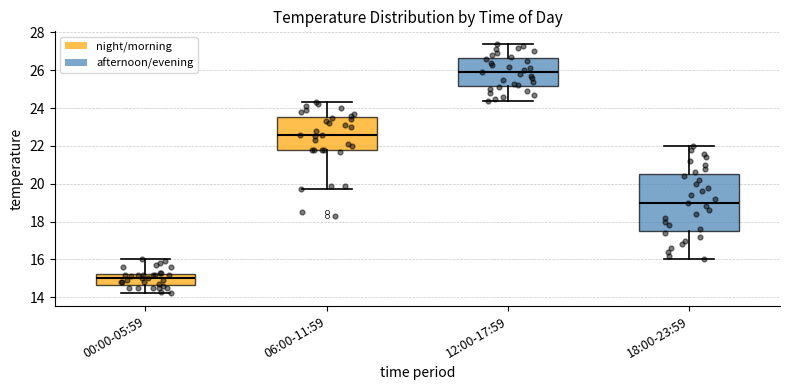

Reading left to right, read every box against the y-axis: the position of its median line, the range the box covers, and the ends of its whiskers. The values are not printed on the chart, so give them approximately, as read against the axis.

00:00-05:59: median 15.0, box 14.6 to 15.2, whiskers 14.2 to 16.0
06:00-11:59: median 22.6, box 21.8 to 23.6, whiskers 19.8 to 24.4
12:00-17:59: median 26.0, box 25.2 to 26.6, whiskers 24.4 to 27.4
18:00-23:59: median 19.0, box 17.6 to 20.6, whiskers 16.0 to 22.0